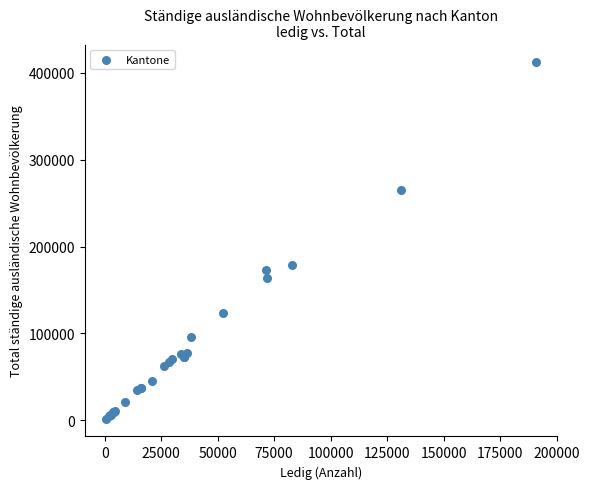

What Y value in the scatter plot is closest to 207005?

178546